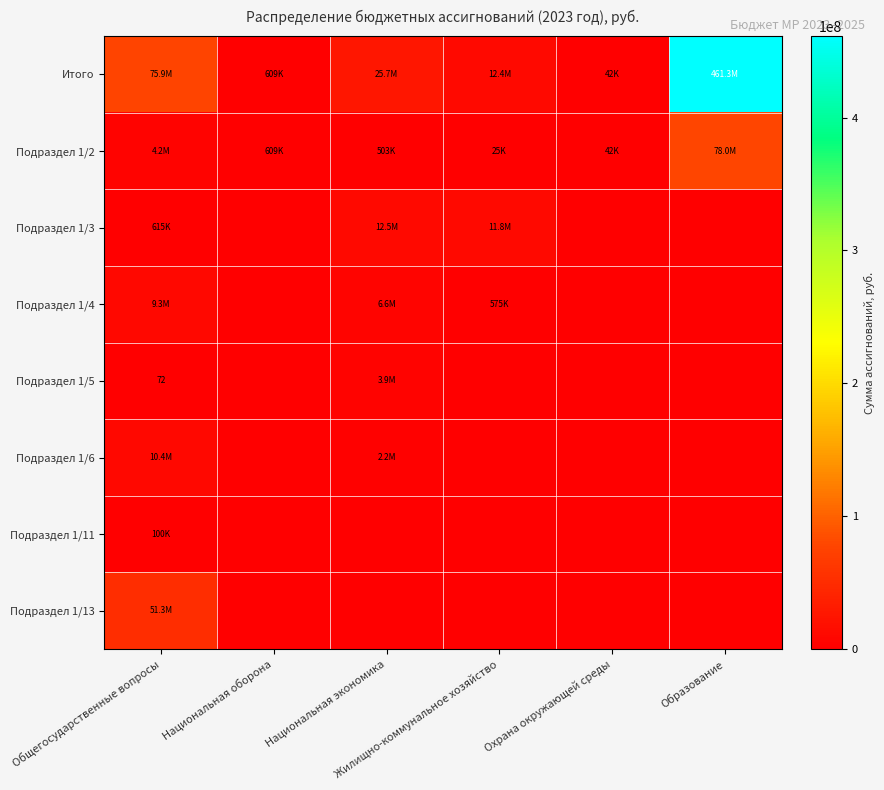

Which series has the largest range (max minus min)?

Итого